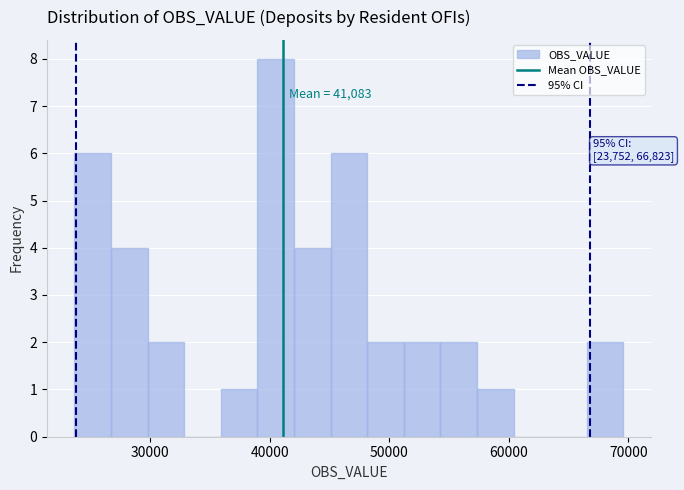

Around what value on the x-axis is the tallest bar? Give the approximate position of its centre, as read against the axis.

41000